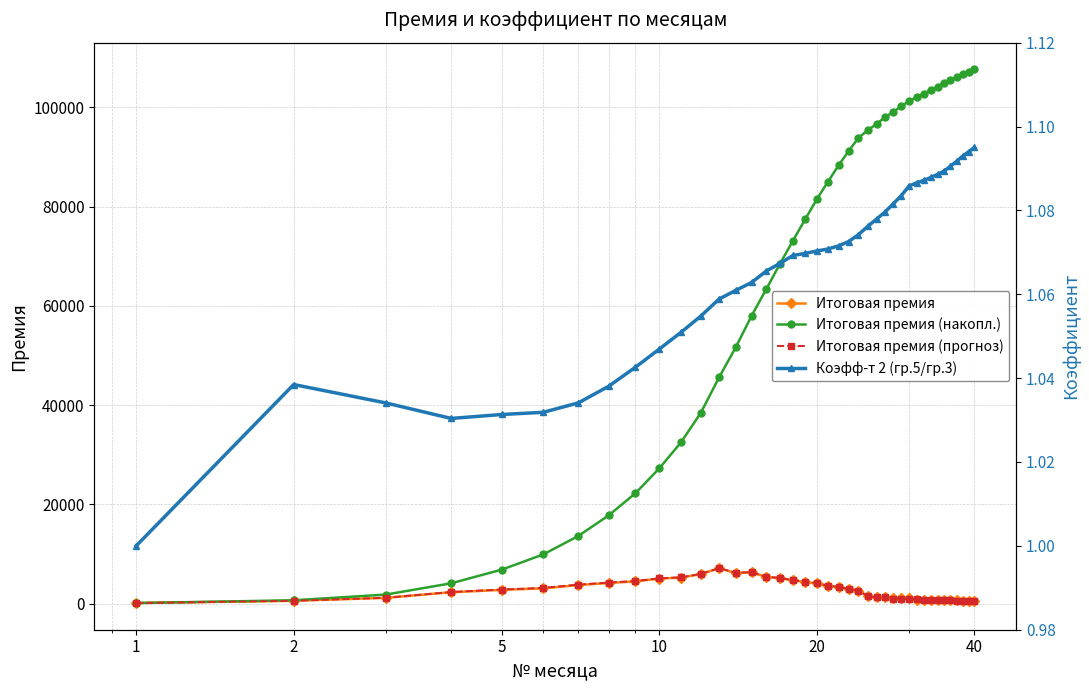

What is the value of the Итоговая премия (накопл.) point at the 9th from the left?

22240.4